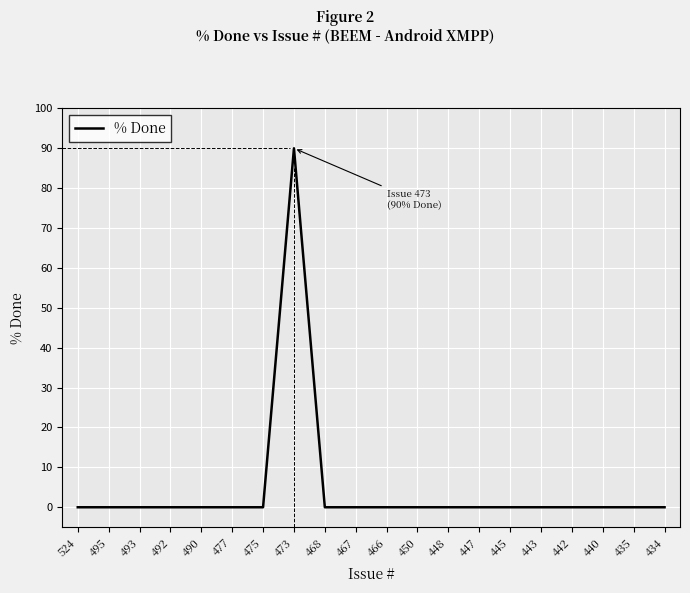

What is the greatest value displayed?

90